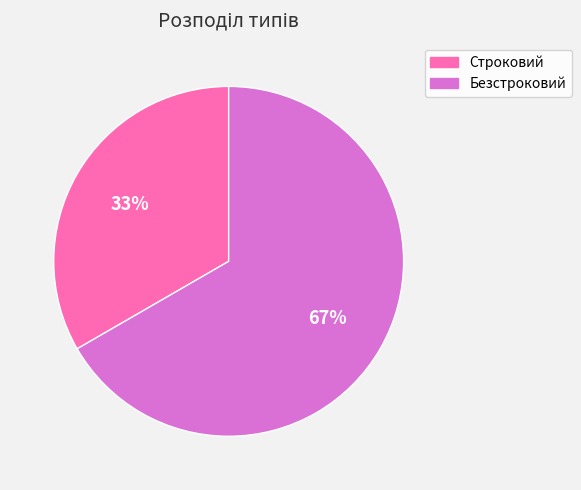

Which slice represents more than half of the pie?

Безстроковий